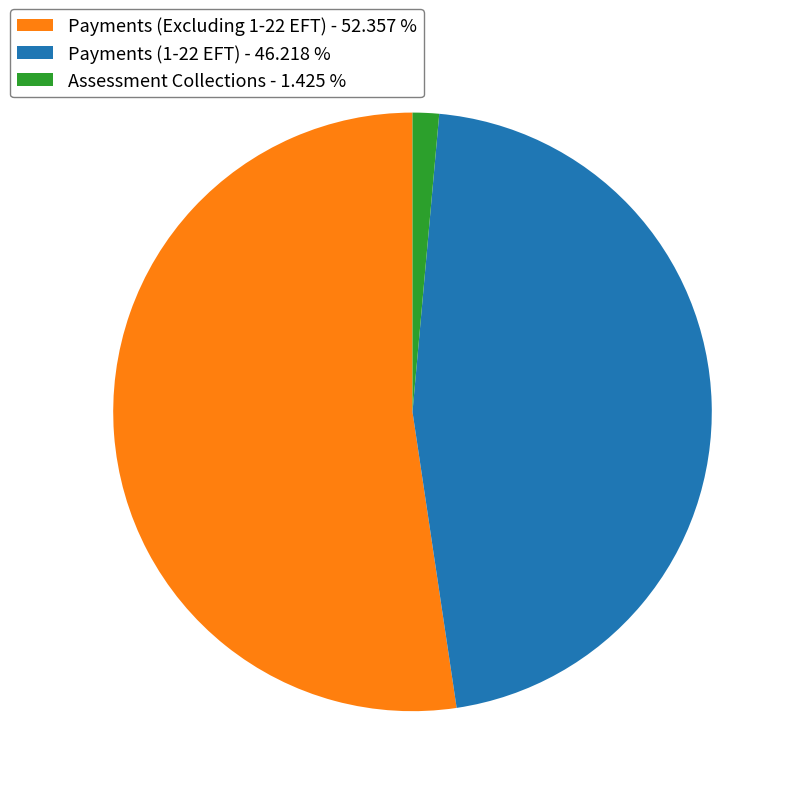

Is it true that Payments (1-22 EFT) is 56% of the pie?

False